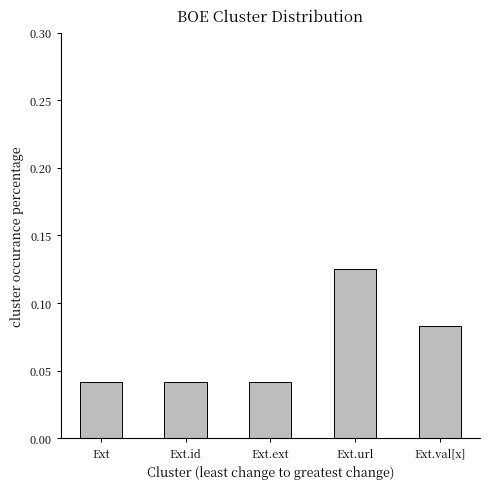

Count the values in the range 0 to 1.

5